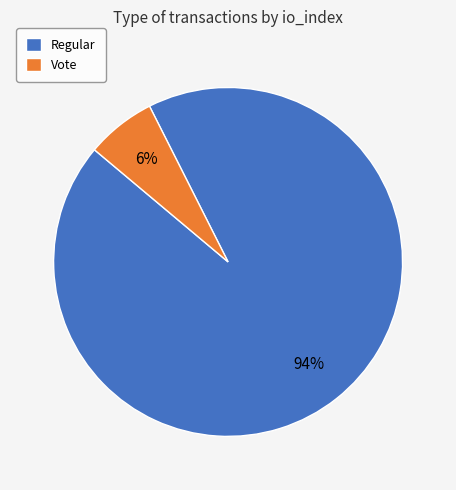

What is the majority slice?

Regular